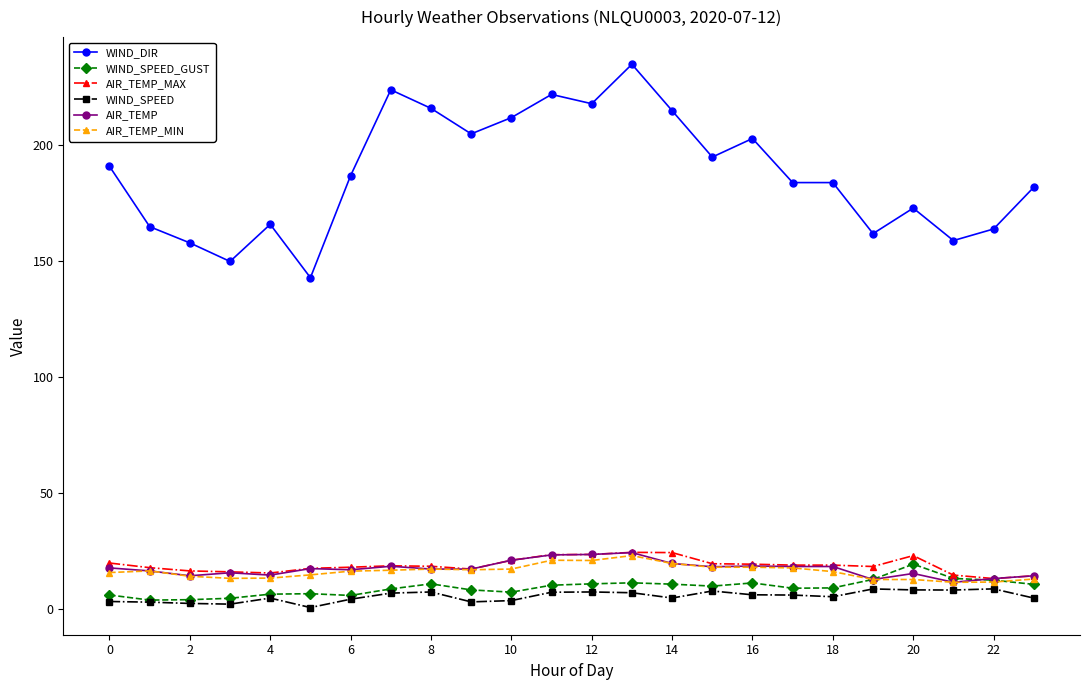

True or false: AIR_TEMP_MAX and WIND_DIR cross at least once.

False